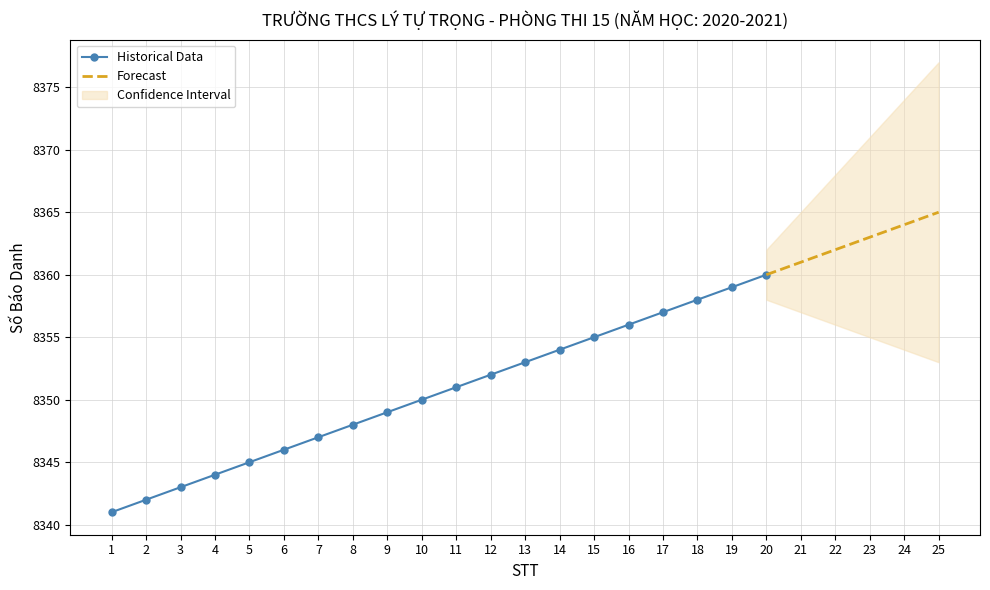

What value does the data have at 8, to the nearest 10?

8350